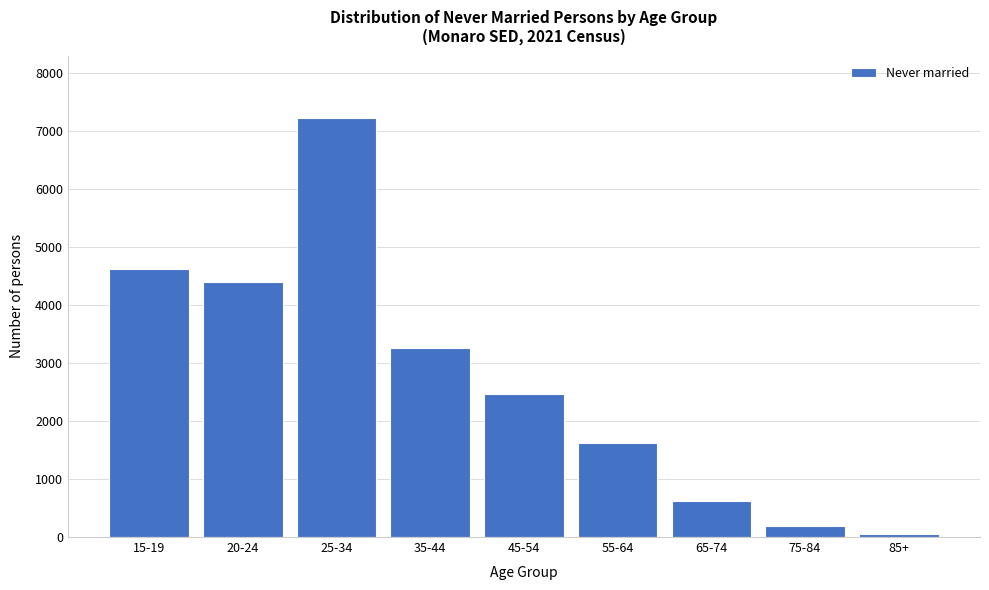

Reading left to right, transcribe all the data shown in this chart.

15-19=4633	20-24=4397	25-34=7224	35-44=3262	45-54=2475	55-64=1622	65-74=627	75-84=187	85+=52